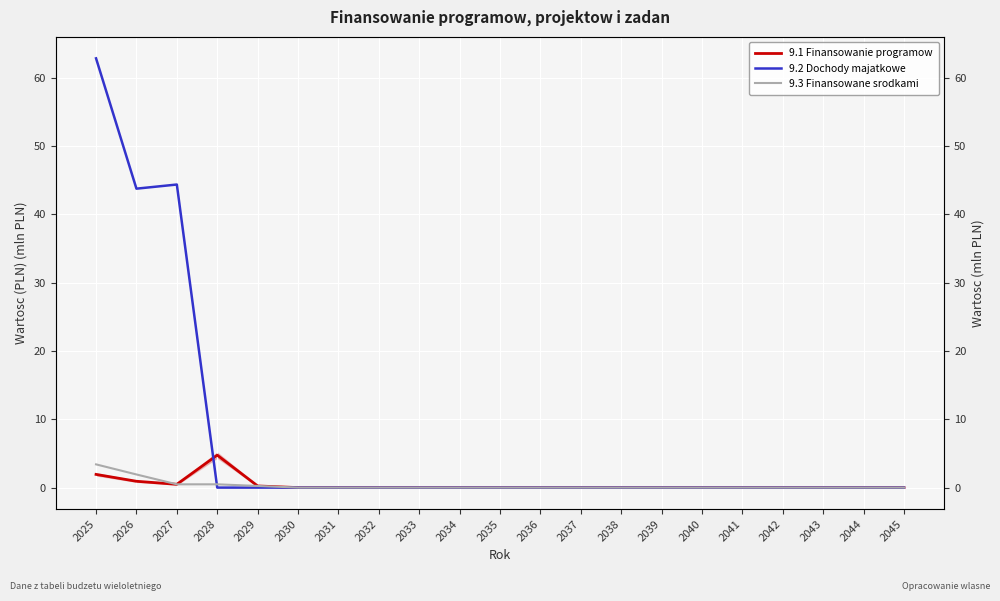

At how many categories does at least one series exceed 43?

3